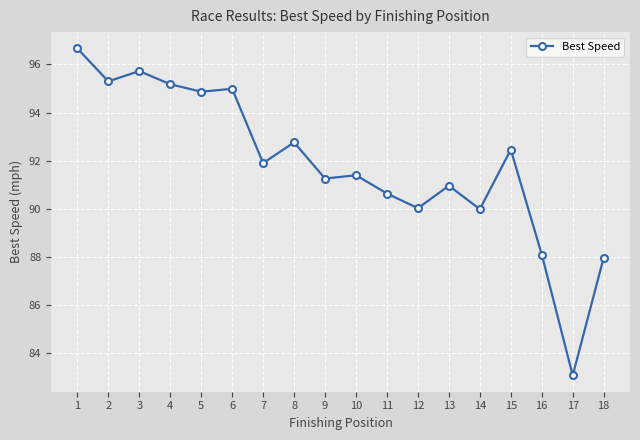

How many interior local valleys (lower than both neighbors) does the data have?

7